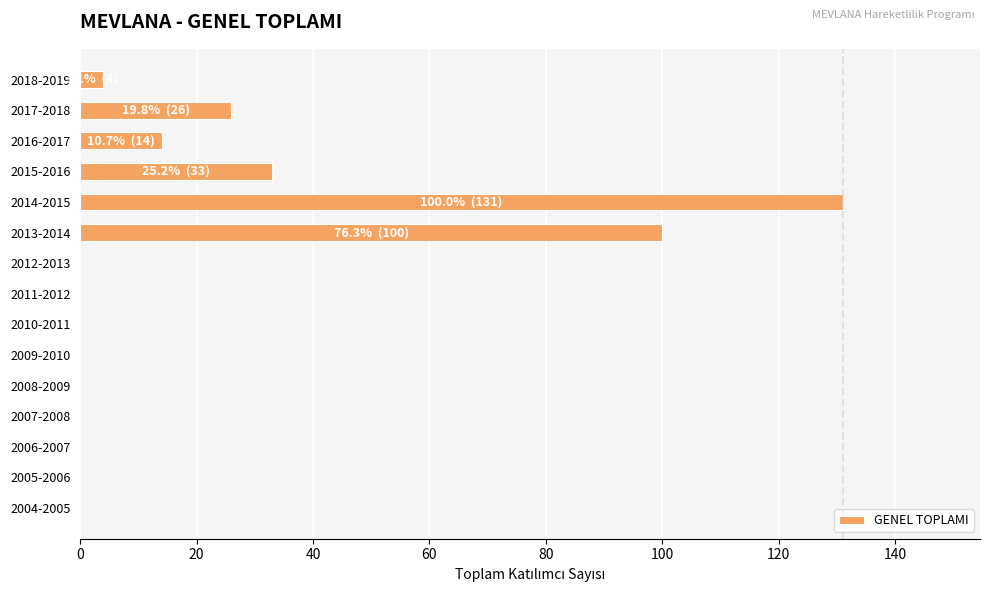

Reading bottom to top, list all the values displayed in this chart.

2004-2005=0	2005-2006=0	2006-2007=0	2007-2008=0	2008-2009=0	2009-2010=0	2010-2011=0	2011-2012=0	2012-2013=0	2013-2014=100	2014-2015=131	2015-2016=33	2016-2017=14	2017-2018=26	2018-2019=4